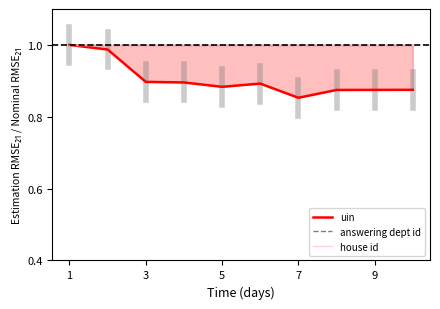

Does the chart have visible grid lines?

No